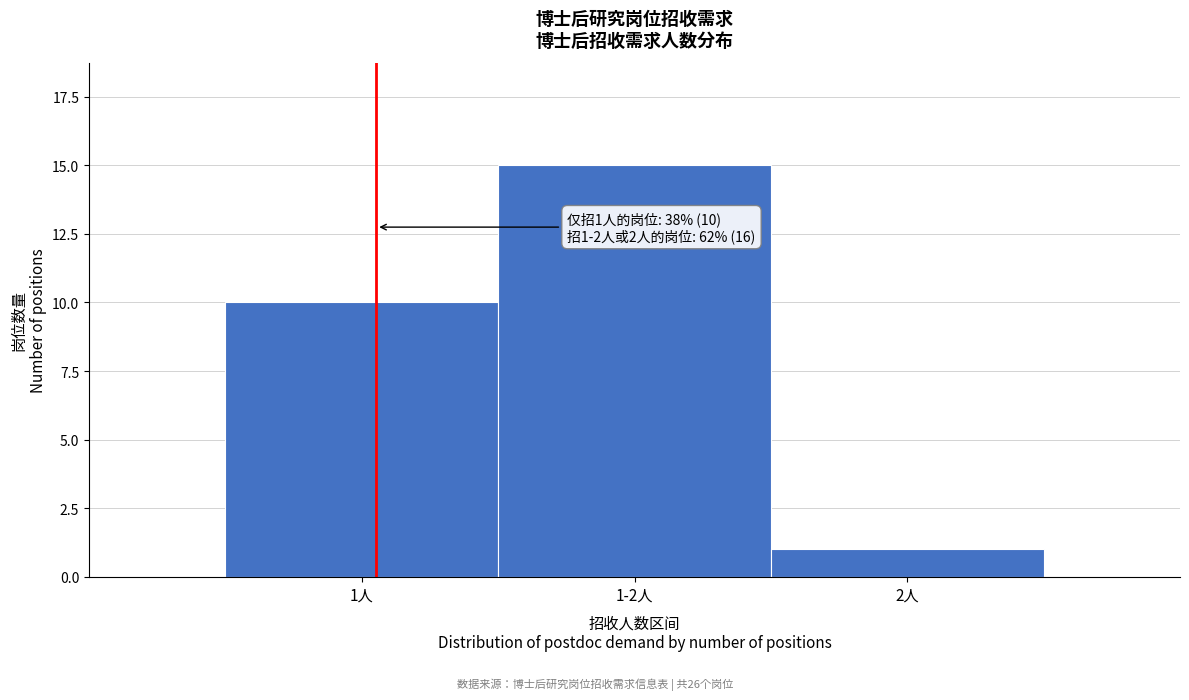

Reading right to left, what are all the values shown in this chart?

2人=1	1-2人=15	1人=10